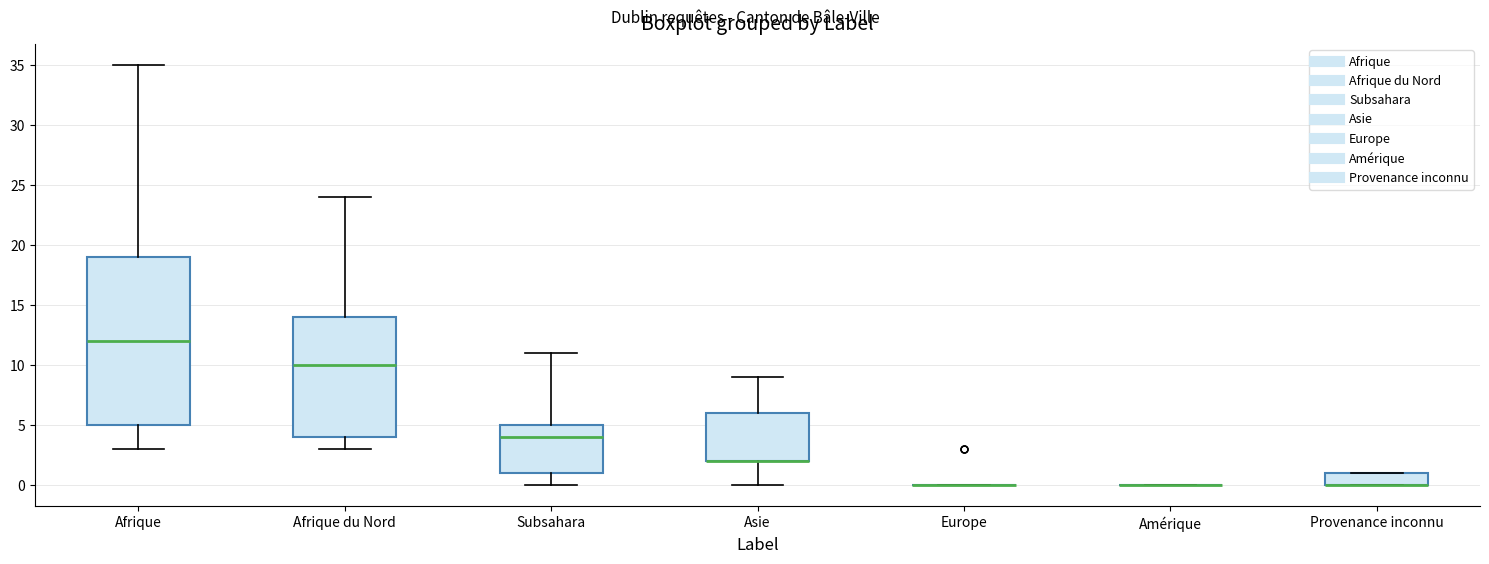

Reading left to right, transcribe this box plot: for each box, give where its median line is, the range the box spans, and where its two whiskers end, as read against the y-axis. The values are not printed on the chart, so give them approximately, as read against the axis.

Afrique: median 12, box 5 to 19, whiskers 3 to 35
Afrique du Nord: median 10, box 4 to 14, whiskers 3 to 24
Subsahara: median 4, box 1 to 5, whiskers 0 to 11
Asie: median 2 (drawn on the box's lower edge), box 2 to 6, whiskers 0 to 9
Europe: box collapsed to a line at 0, whiskers 0 to 0
Amérique: box collapsed to a line at 0, whiskers 0 to 0
Provenance inconnu: median 0 (drawn on the box's lower edge), box 0 to 1, whiskers 0 to 1